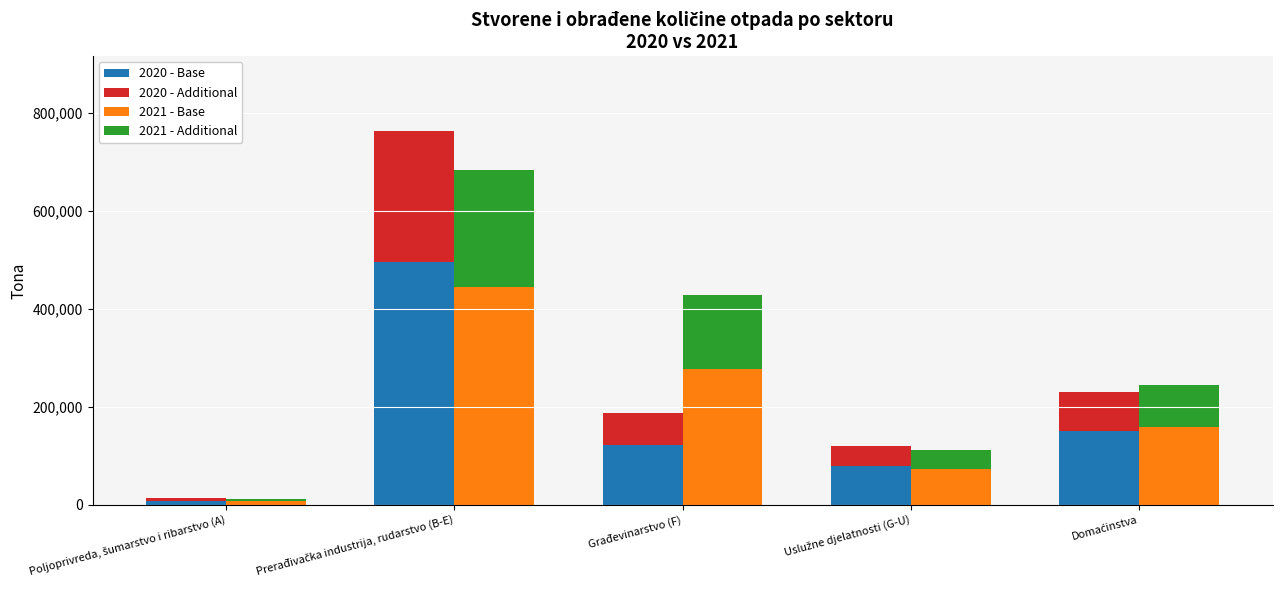

Which series has the widest spread of values?

2020 - Base